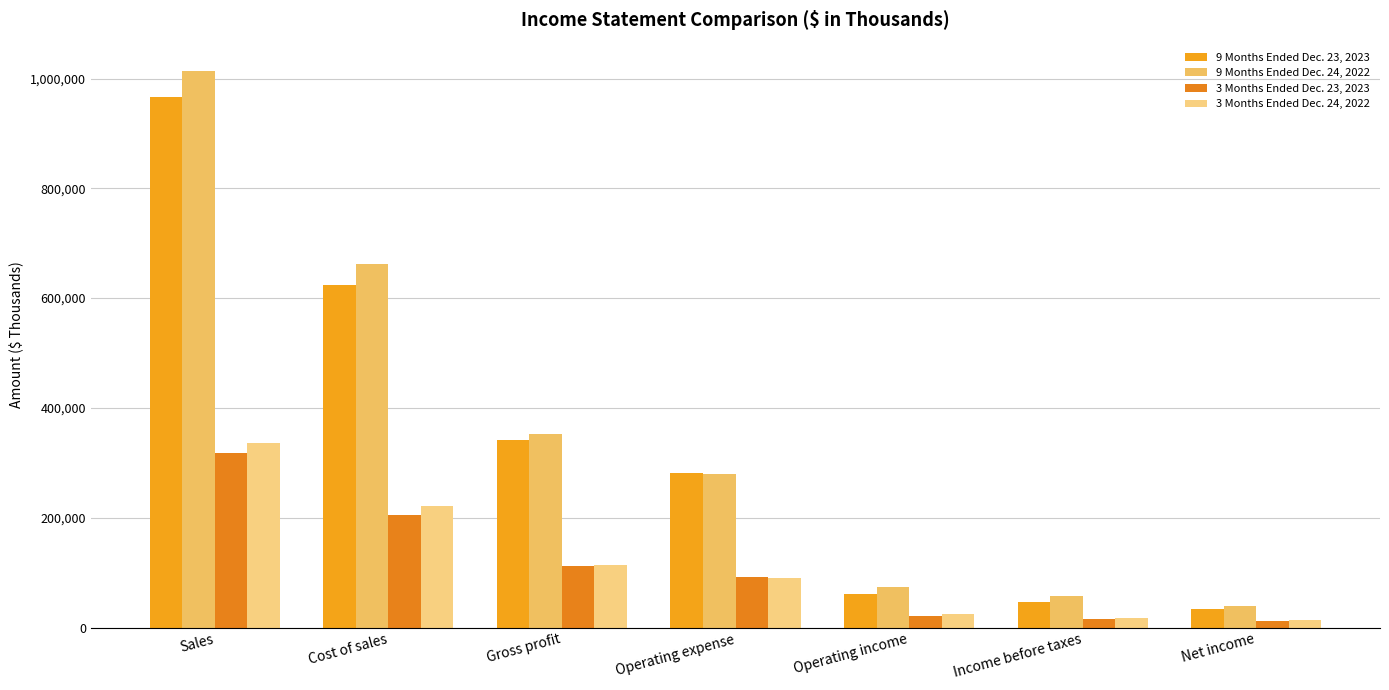

Reading left to right, what are all the values shown in this chart?

9 Months Ended Dec. 23, 2023: 966712	624666	342046	280959	61087	46188	33871
9 Months Ended Dec. 24, 2022: 1014546	662171	352375	278802	73573	56536	38639
3 Months Ended Dec. 23, 2023: 317653	204976	112677	91294	21383	16402	12170
3 Months Ended Dec. 24, 2022: 335193	221742	113451	89605	23846	17995	13034